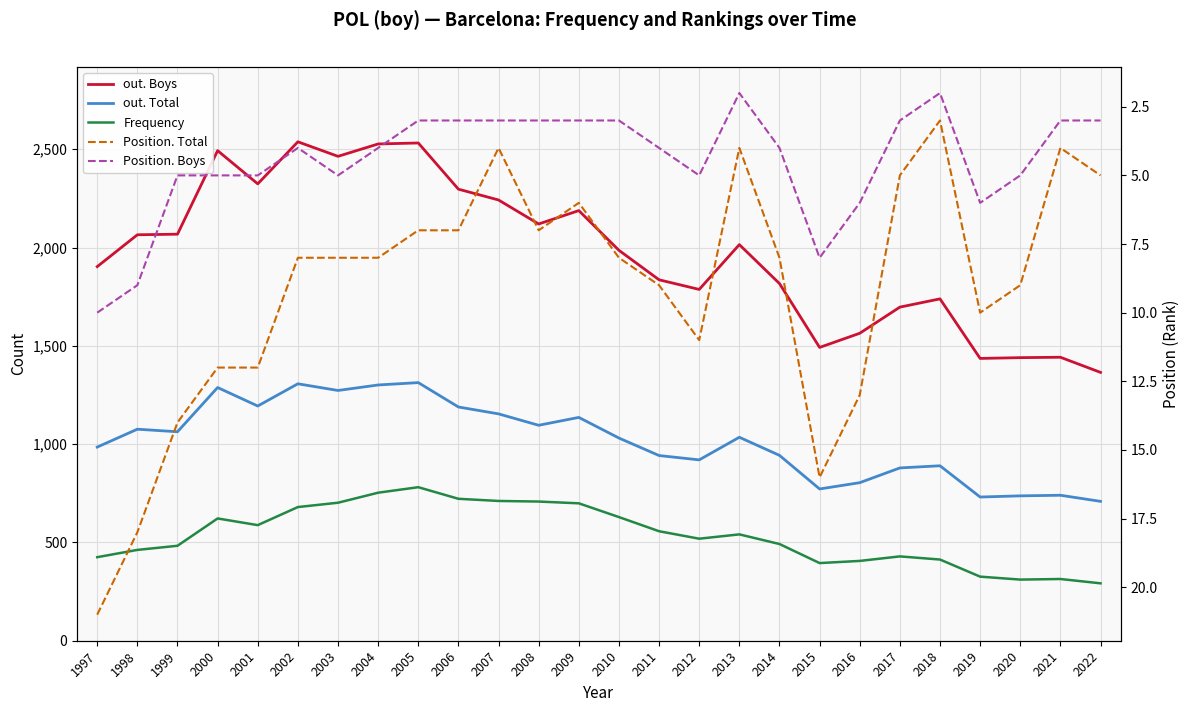

Count the number of data series in this chart.

5